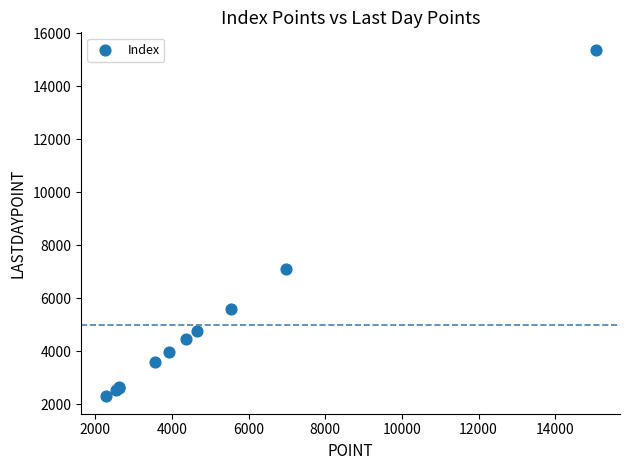

What Y value in the scatter plot is closest to 8837?

7112.5